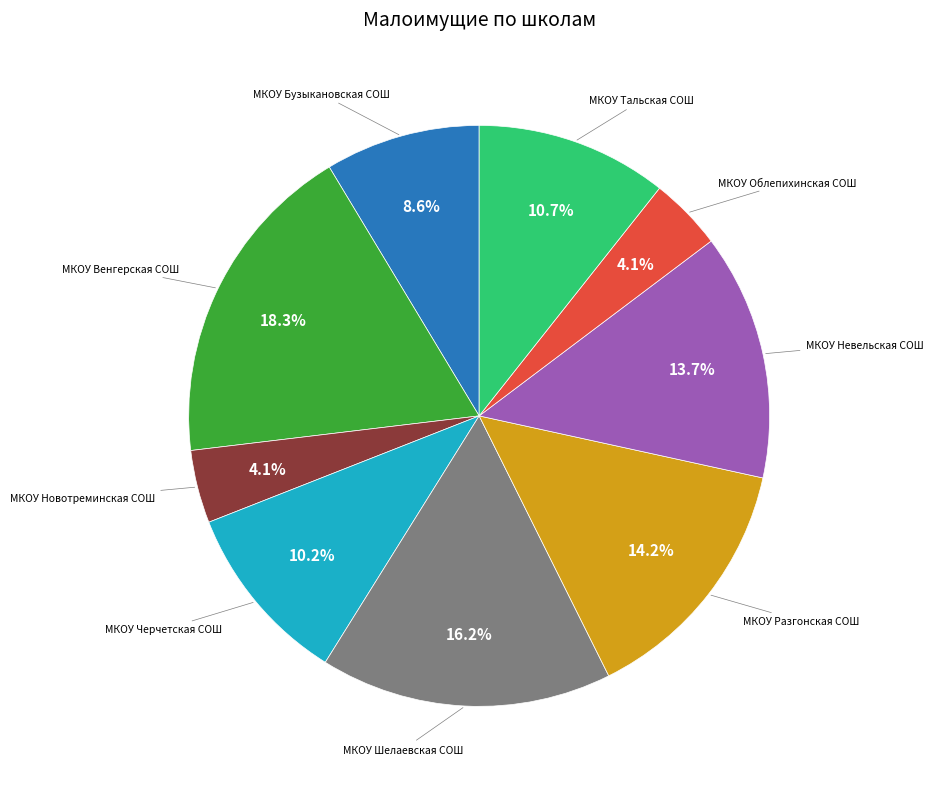

What is the largest slice in the pie chart?

МКОУ Венгерская СОШ